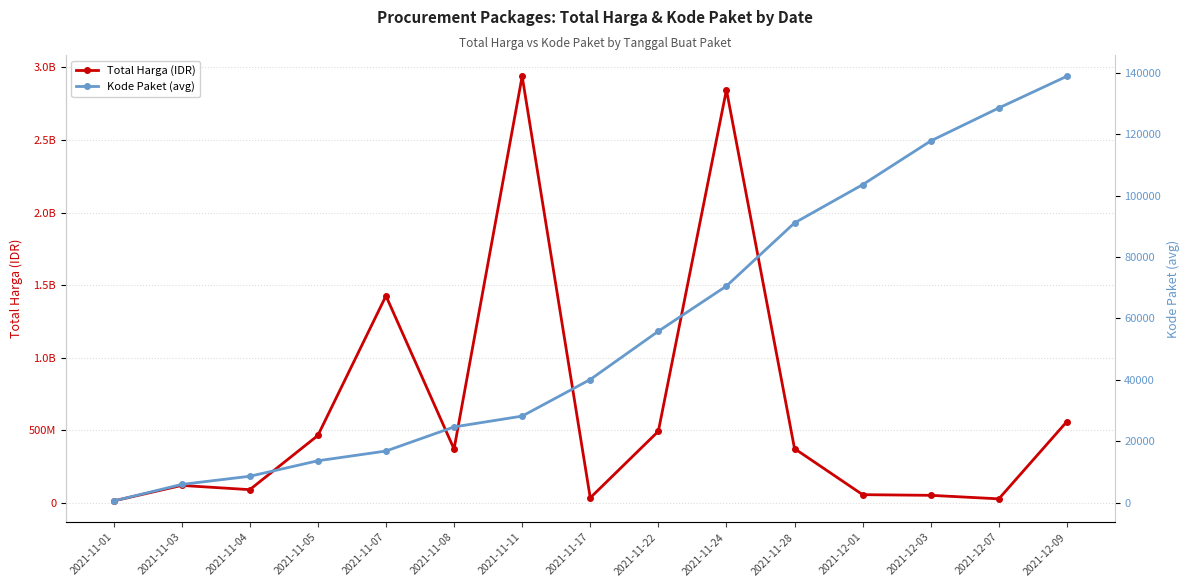

What is the spread (max minus min) of values at 2021-12-01?

56049259